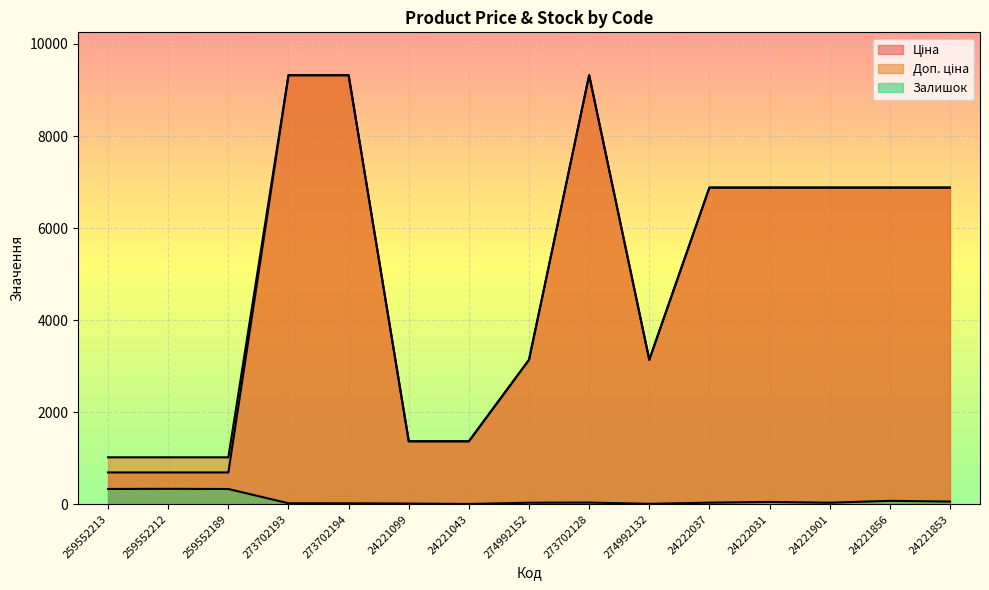

True or false: Залишок and Доп. ціна cross at least once.

False